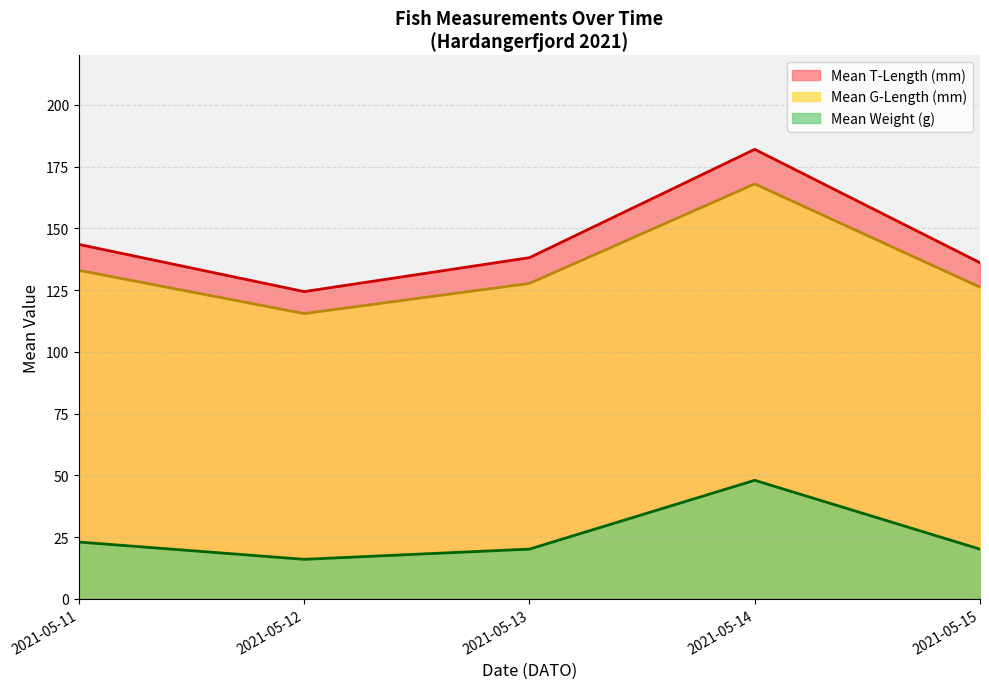

Which series has the widest spread of values?

Mean T-Length (mm)